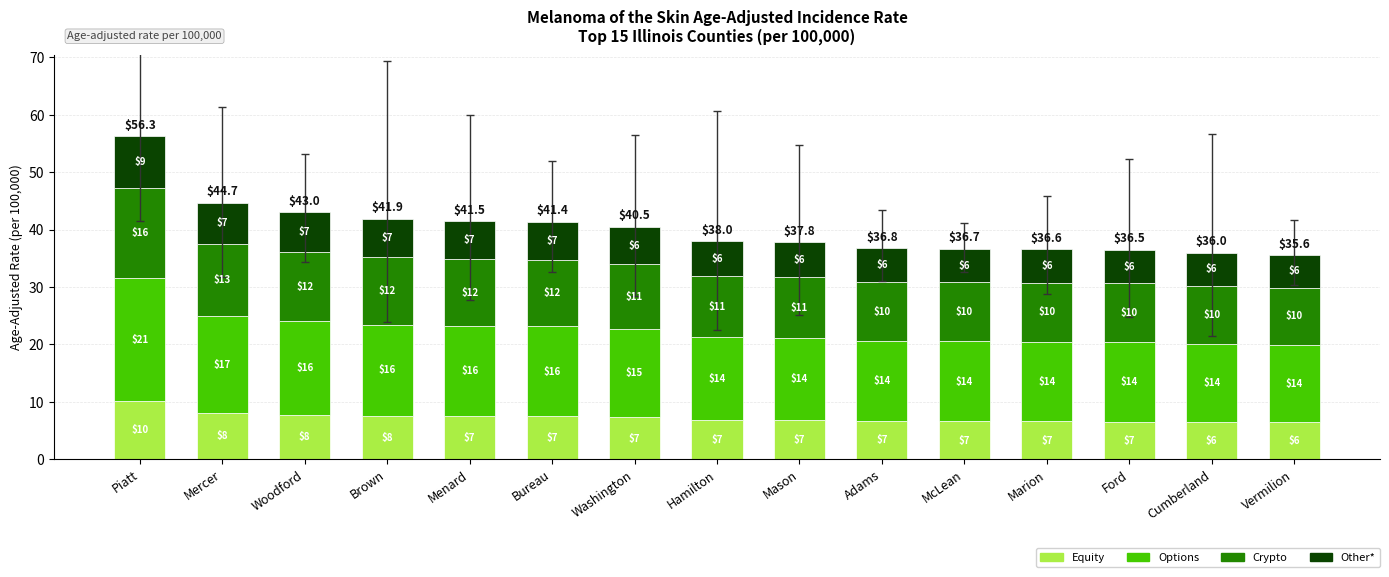

At which category is the sum across all series the highest?

Piatt